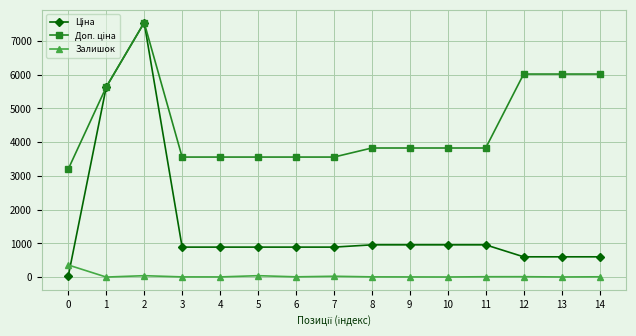

Is this an area chart (filled region under the line)?

No